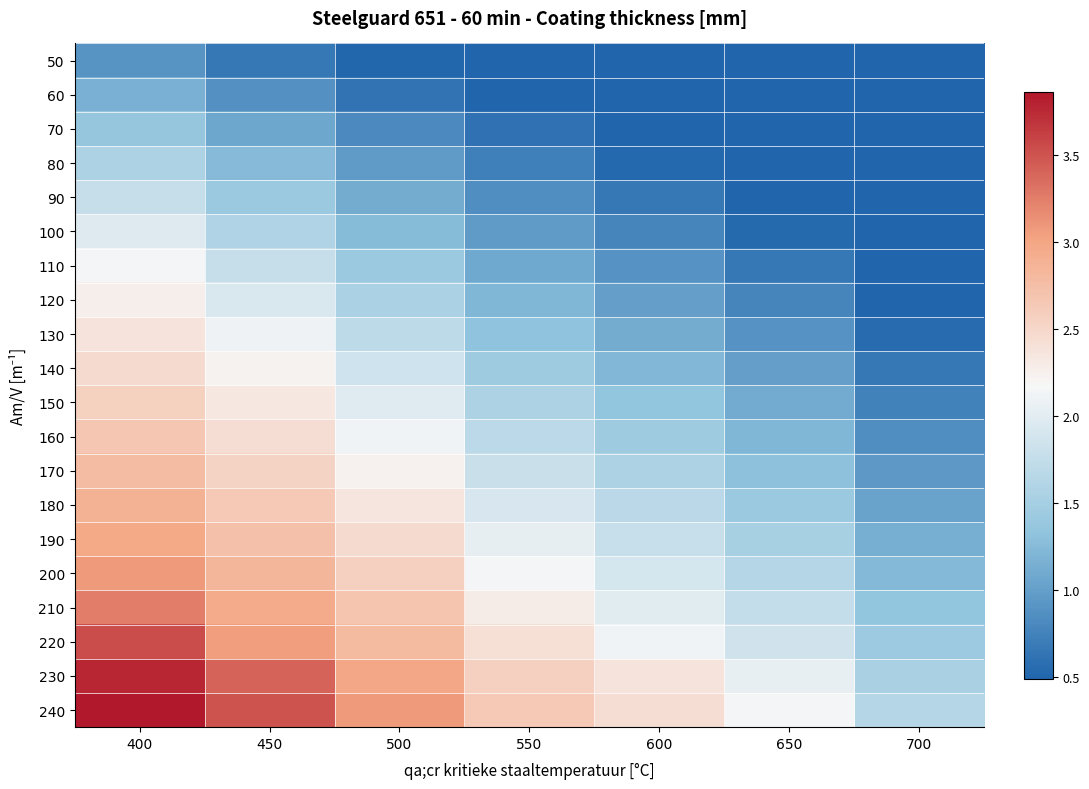

Which series has the largest total across all categories?

240